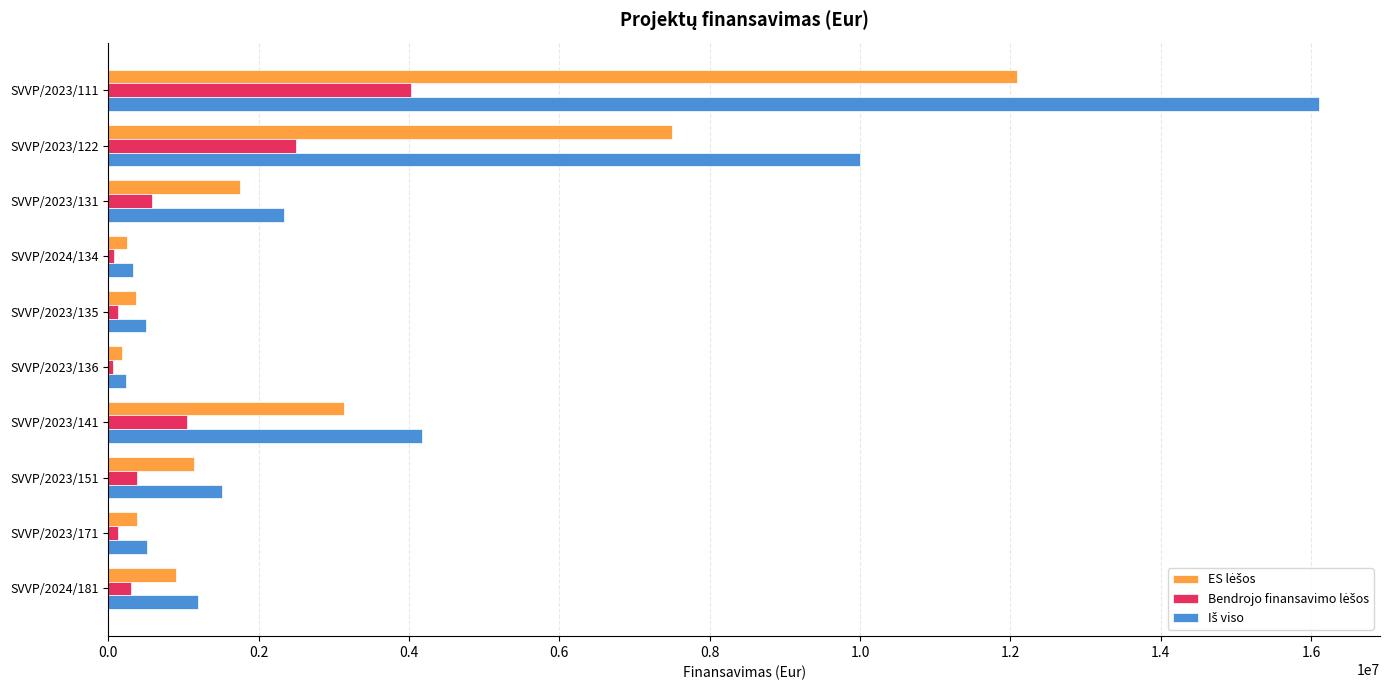

What is the total value across all series at SVVP/2023/122?

19999840.0